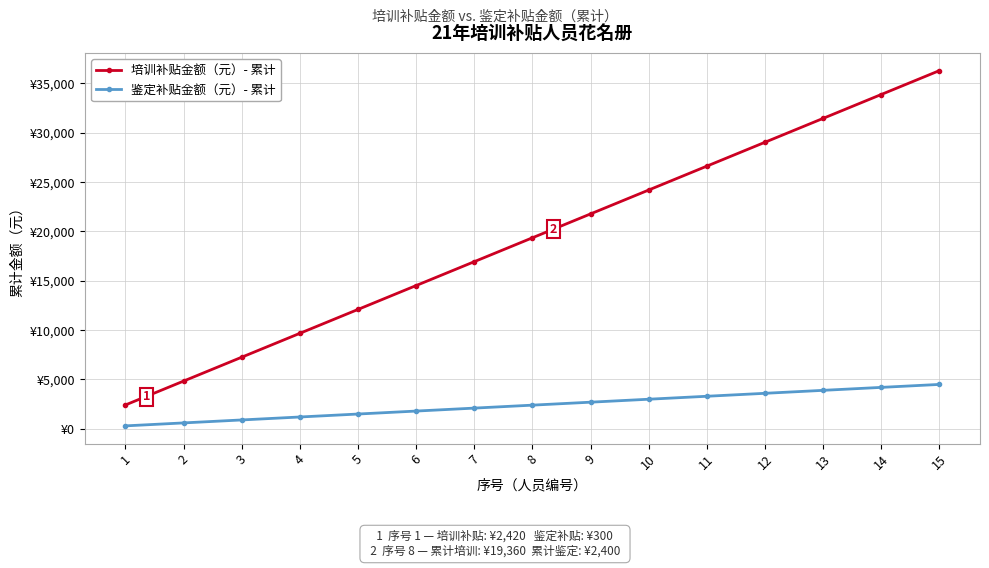

What are all the series names shown in the legend?

培训补贴金额（元）- 累计, 鉴定补贴金额（元）- 累计